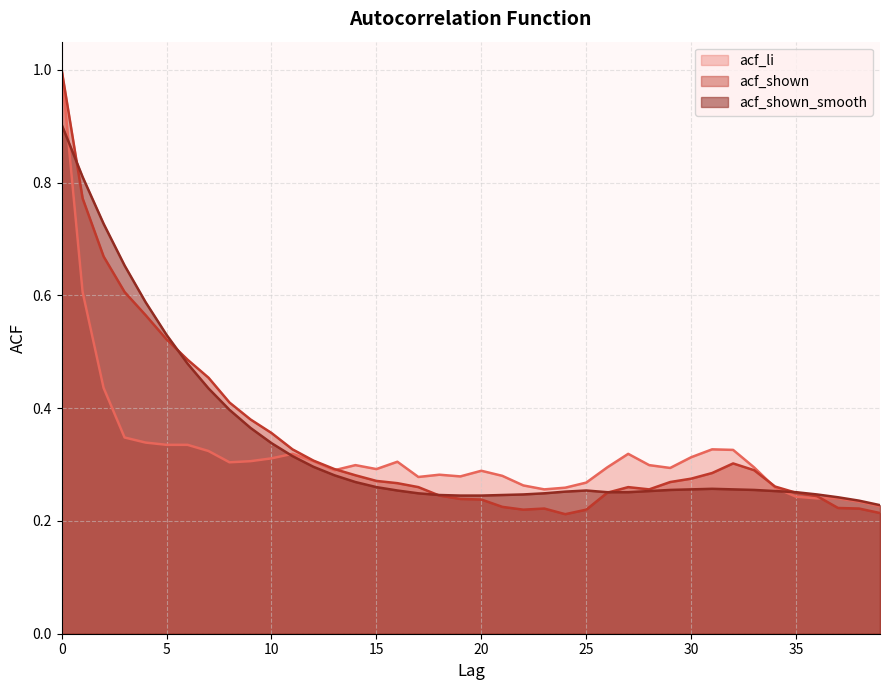

True or false: acf_shown has a value of 0.3 at 38.

False